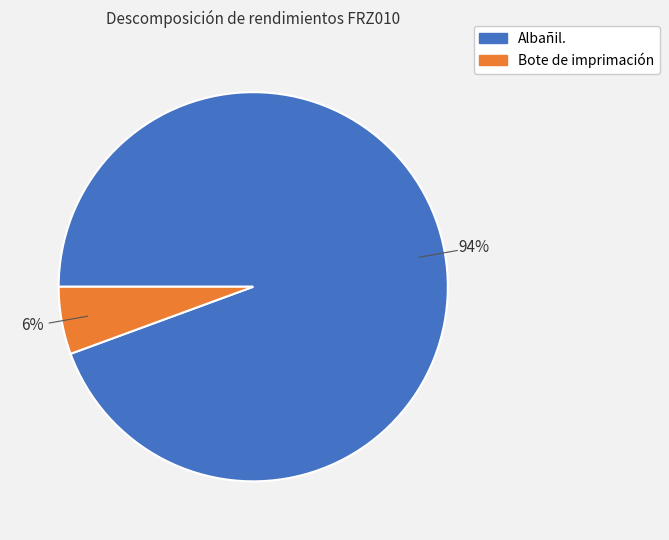

Is there any slice that represents more than half of the pie?

Yes